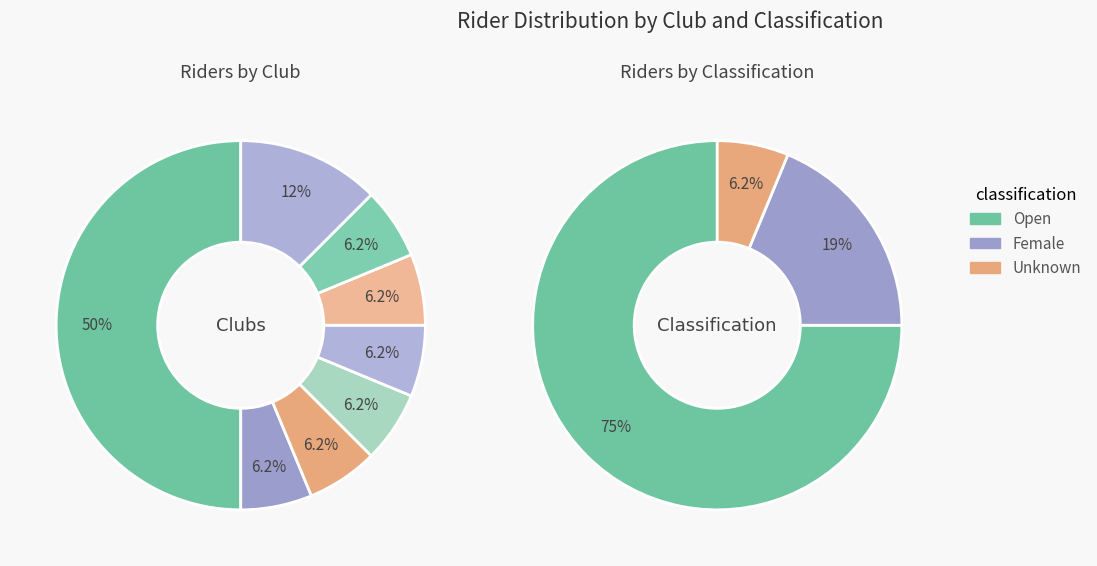

True or false: Mid Shropshire Wheelers accounts for 39% of the total.

False